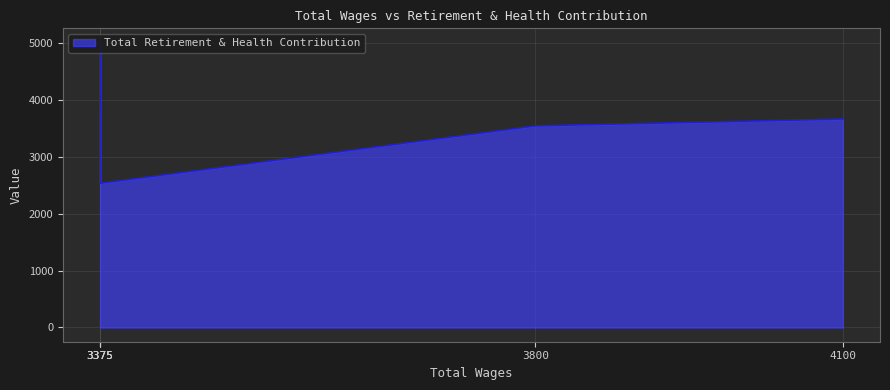

Between 3375 and 4100, which is larger?

3375